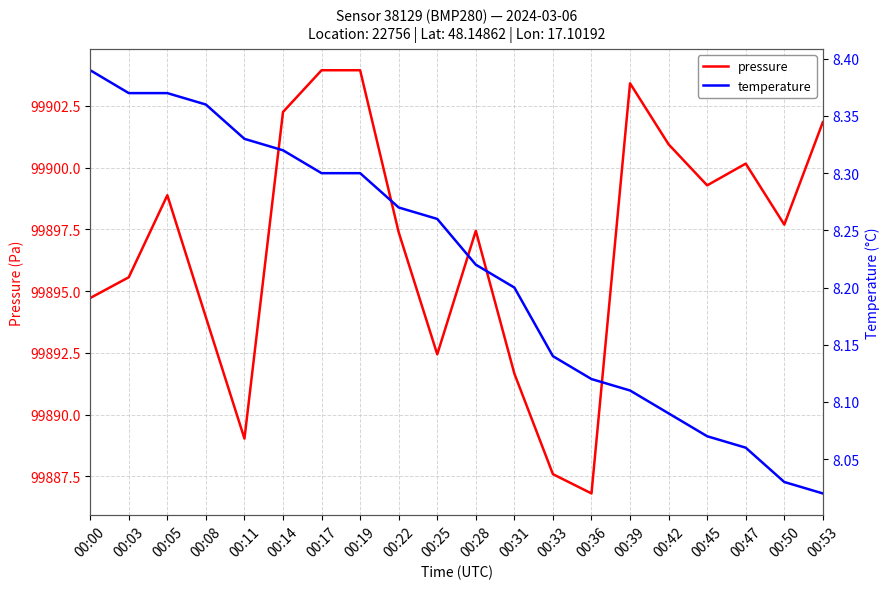

At which label does pressure reach its minimum?

00:36